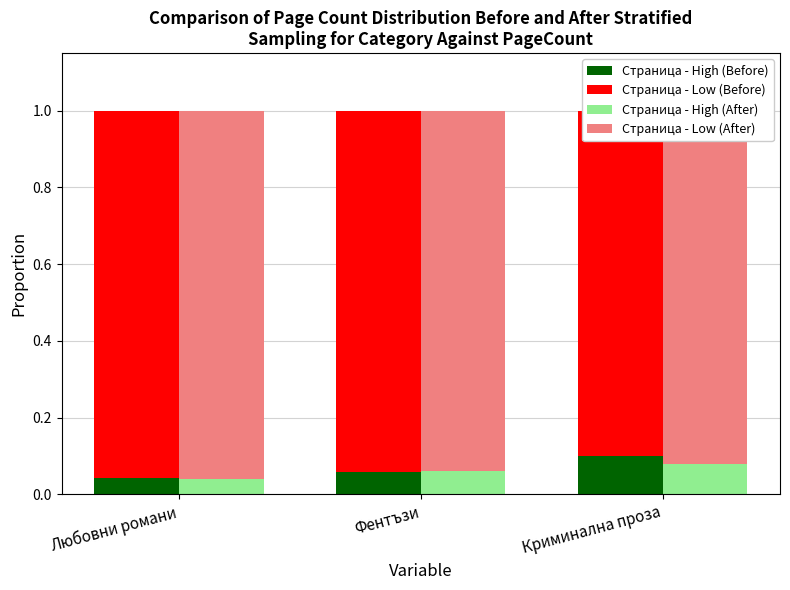

Reading left to right, transcribe all the data shown in this chart.

Страница - High (Before): Любовни романи=0.0	Фентъзи=0.1	Криминална проза=0.1
Страница - Low (Before): Любовни романи=1.0	Фентъзи=0.9	Криминална проза=0.9
Страница - High (After): Любовни романи=0.0	Фентъзи=0.1	Криминална проза=0.1
Страница - Low (After): Любовни романи=1.0	Фентъзи=0.9	Криминална проза=0.9